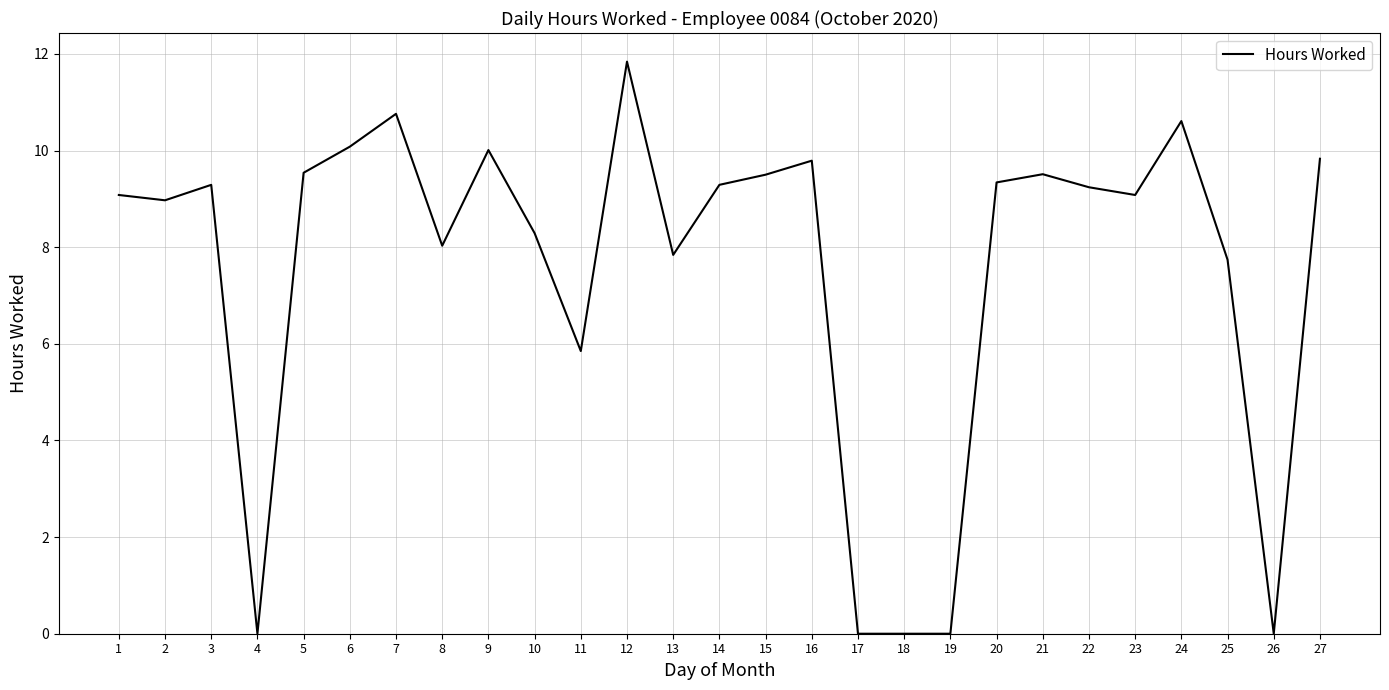

Where is the data nearest to the value 5?

11